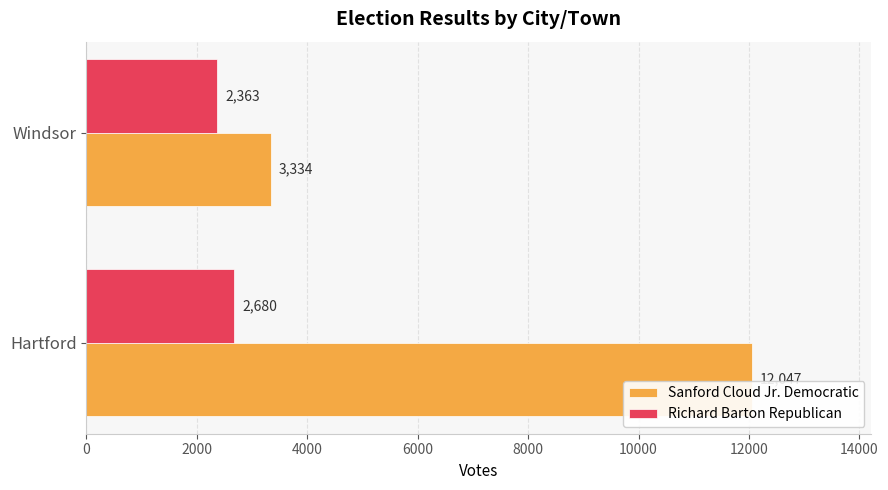

What is the greatest value displayed?

12047